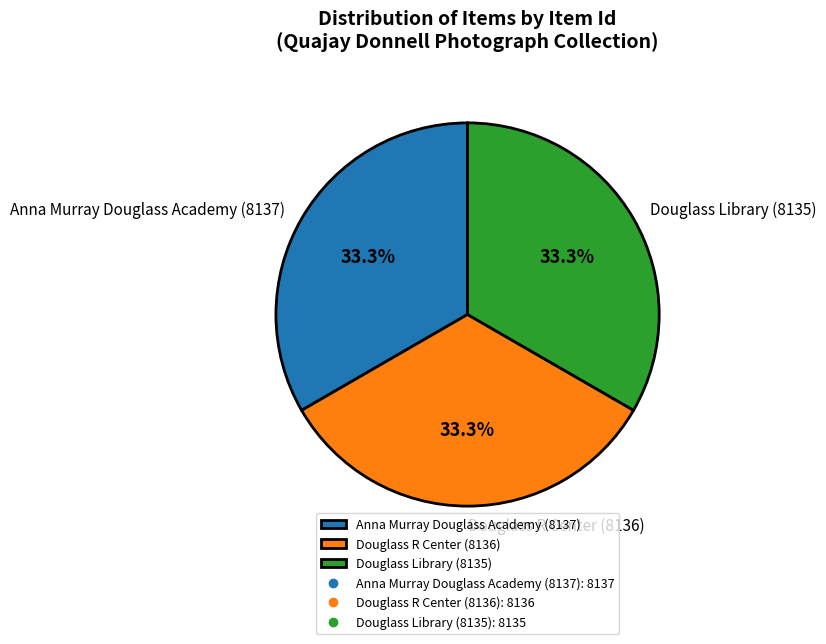

True or false: Douglass Library (8135) accounts for 41% of the total.

False